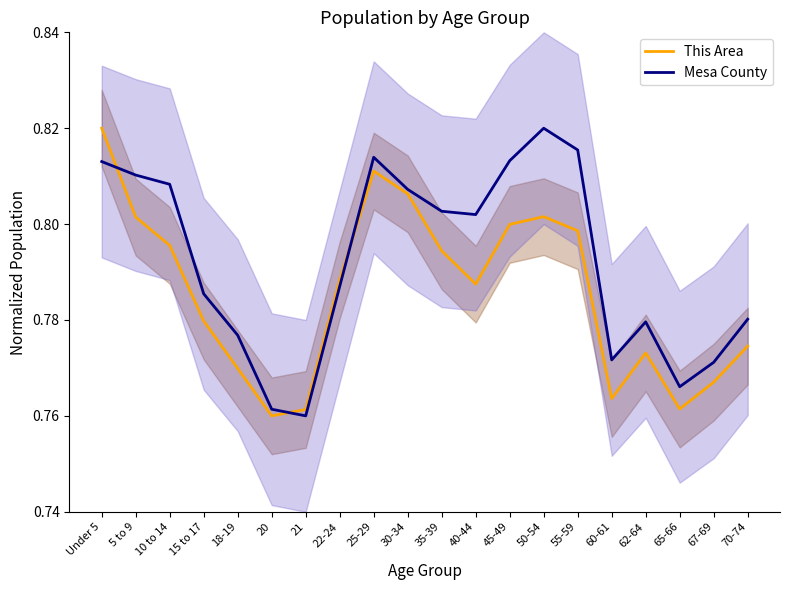

The Mesa County series shows 1.4 at 50-54. True or false?

False